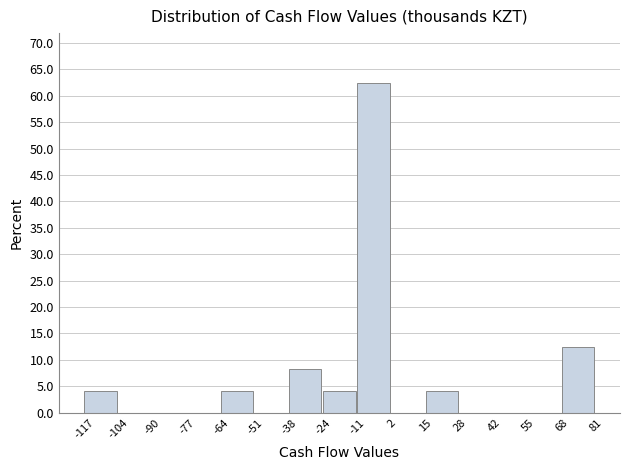

Which range on the x-axis has the tallest bar?

-12 to 2